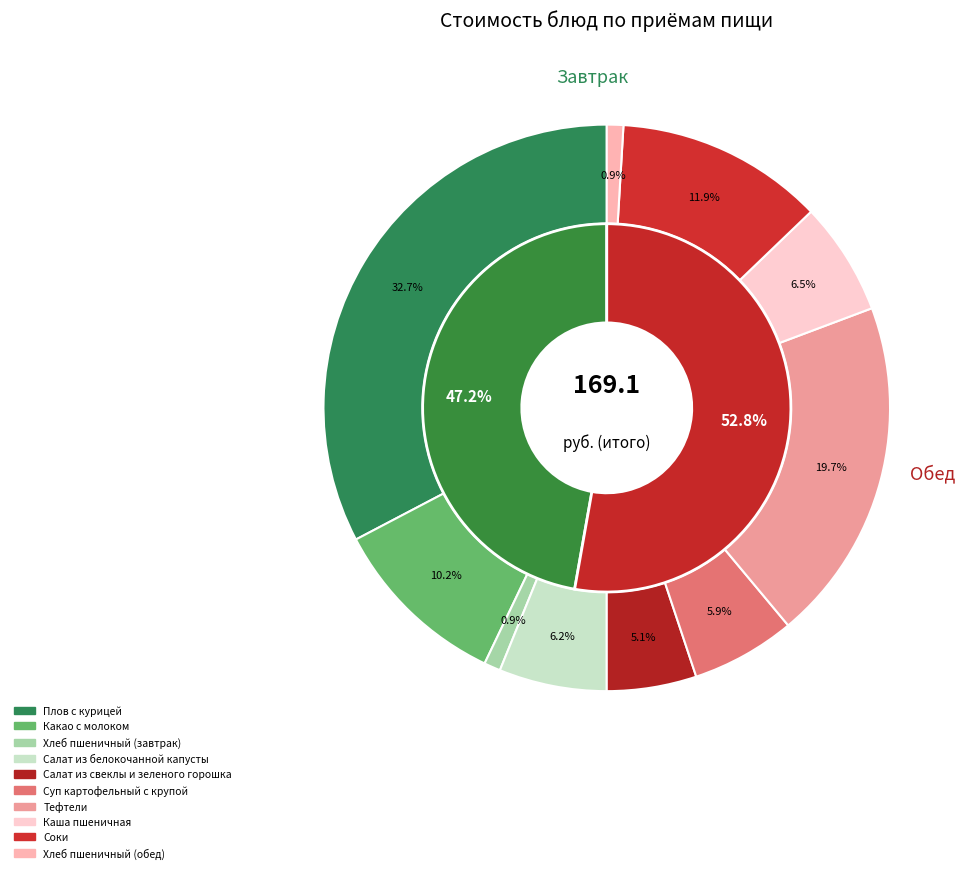

What percentage is the Салат из белокочанной капусты slice, to the nearest percent?

6%